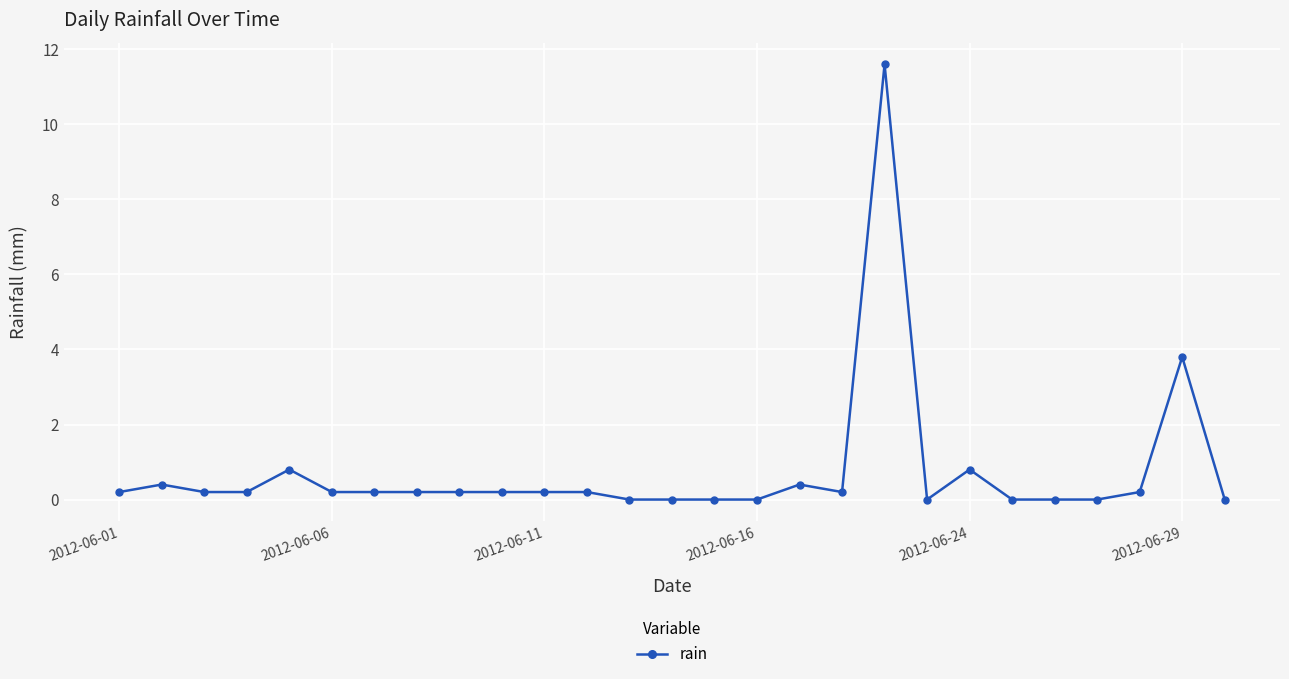

What is the difference between the second highest and second lowest values?

3.8